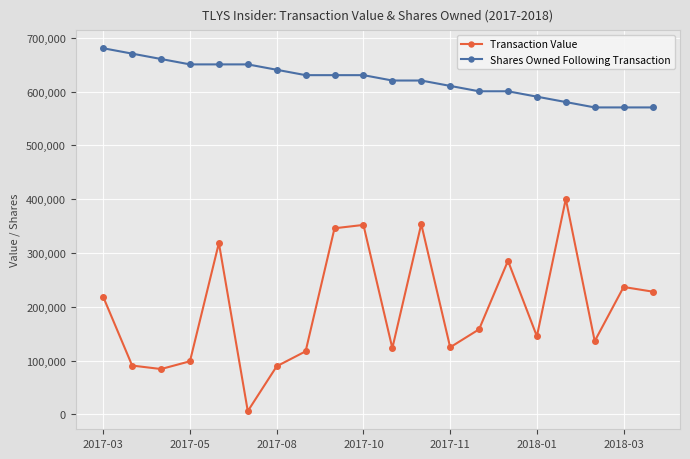

What is the lowest value of the Shares Owned Following Transaction series?

570611